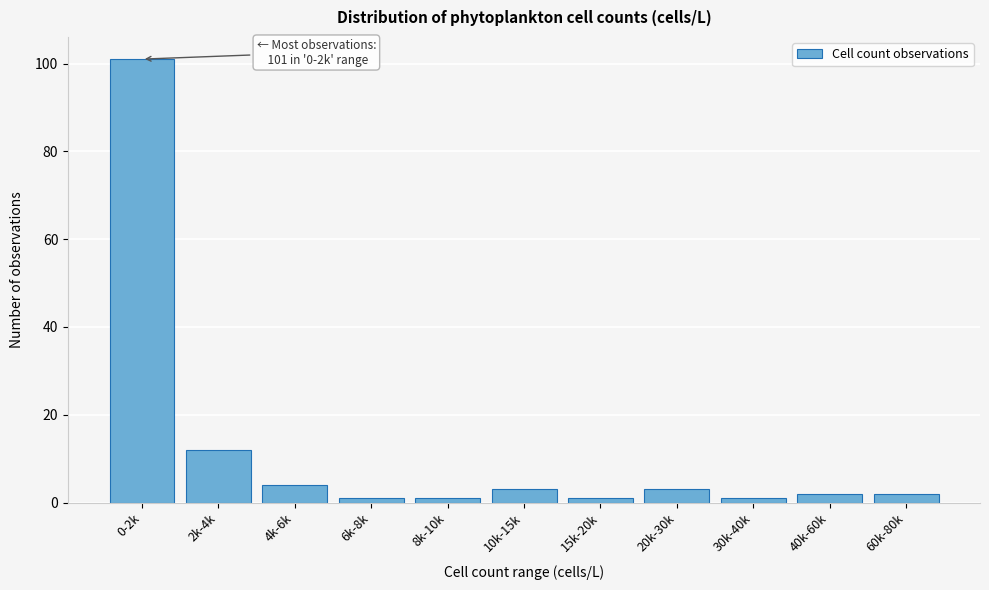

Reading right to left, extract all data points from this chart.

2	2	1	3	1	3	1	1	4	12	101